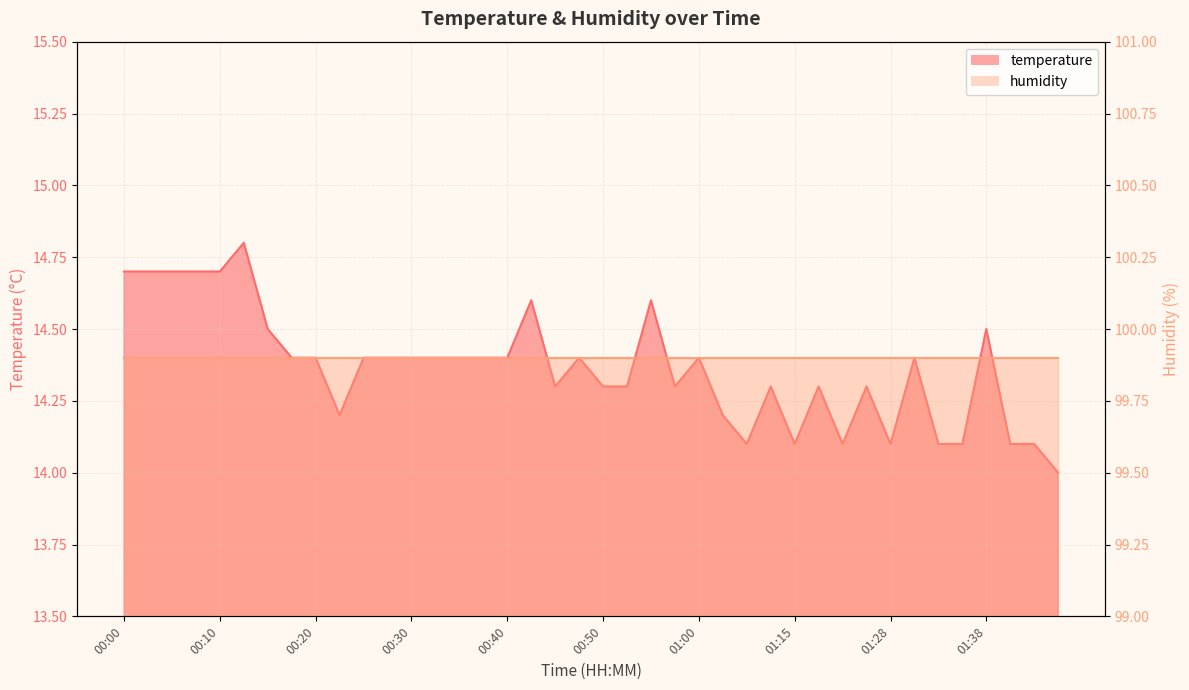

What is the value of the 39th point from the left?

14.1